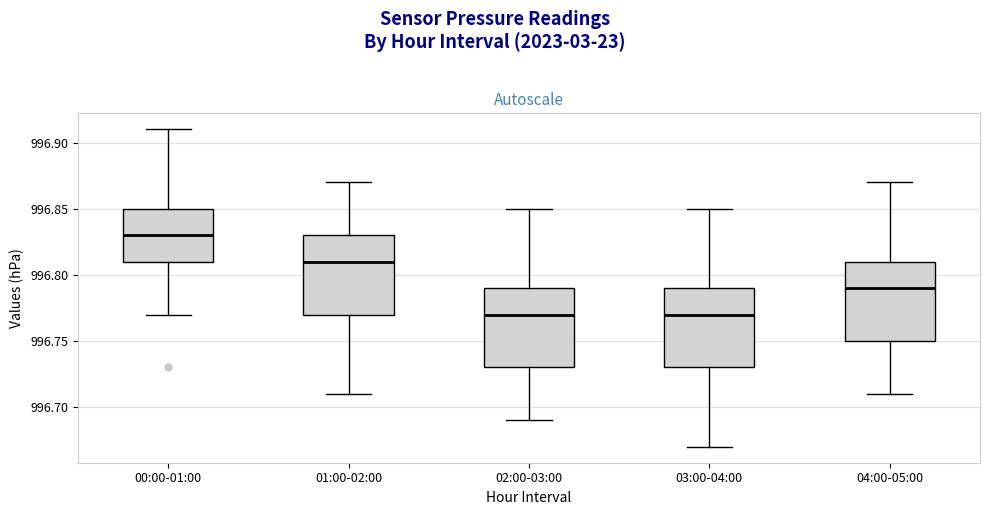

Reading left to right, transcribe this box plot: for each box, give where its median line is, the range the box spans, and where its two whiskers end, as read against the y-axis. The values are not printed on the chart, so give them approximately, as read against the axis.

00:00-01:00: median 996.83, box 996.81 to 996.85, whiskers 996.77 to 996.91
01:00-02:00: median 996.81, box 996.77 to 996.83, whiskers 996.71 to 996.87
02:00-03:00: median 996.77, box 996.73 to 996.79, whiskers 996.69 to 996.85
03:00-04:00: median 996.77, box 996.73 to 996.79, whiskers 996.67 to 996.85
04:00-05:00: median 996.79, box 996.75 to 996.81, whiskers 996.71 to 996.87